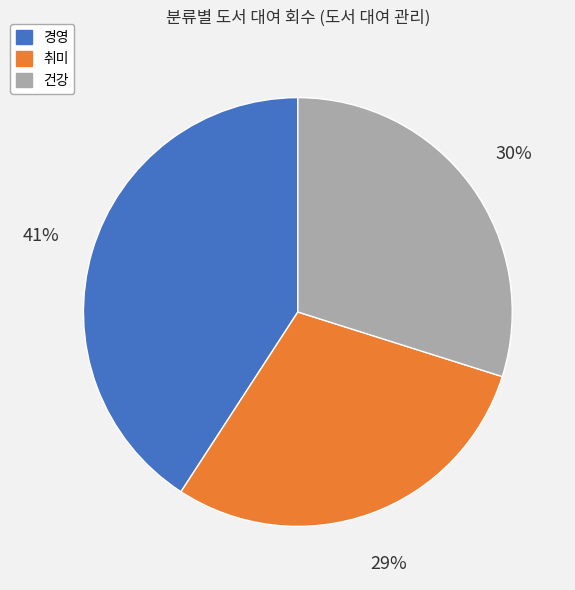

What is the smallest slice in the pie chart?

취미